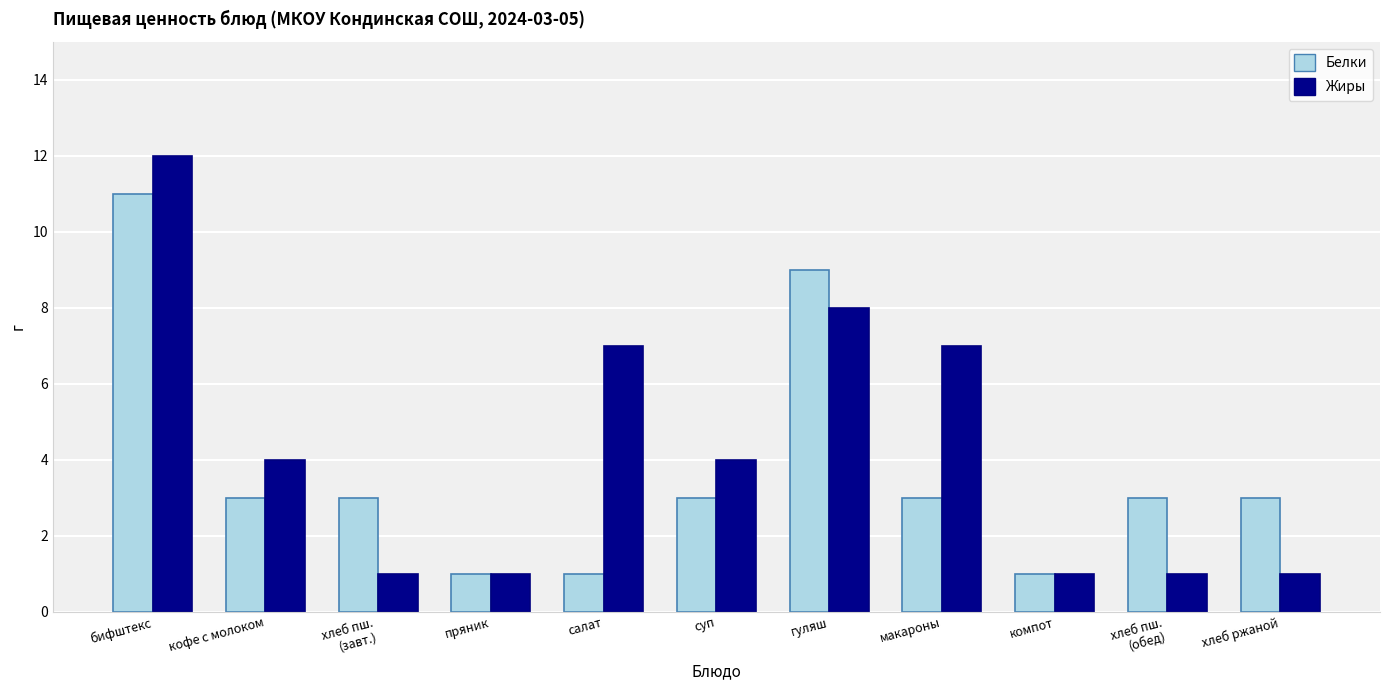

What is the total value across all series at компот?

2